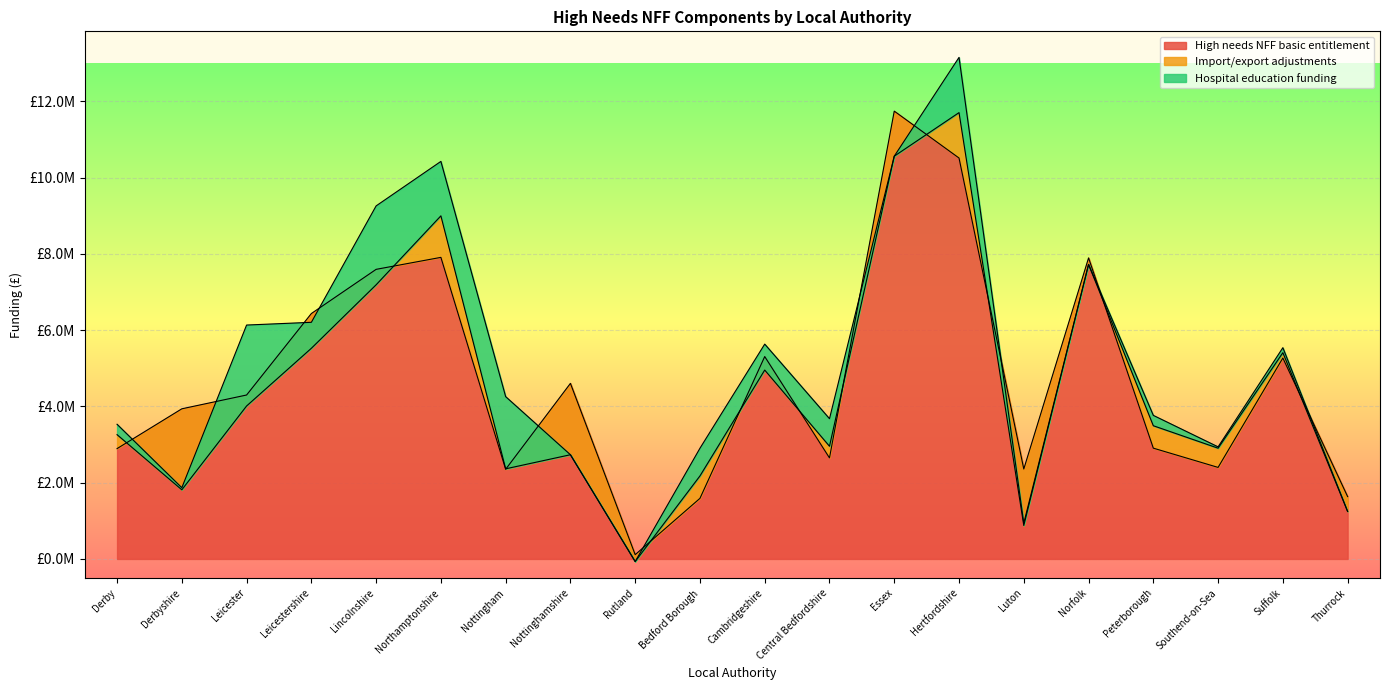

How many values in the High needs NFF basic entitlement series are below 4300000?

10